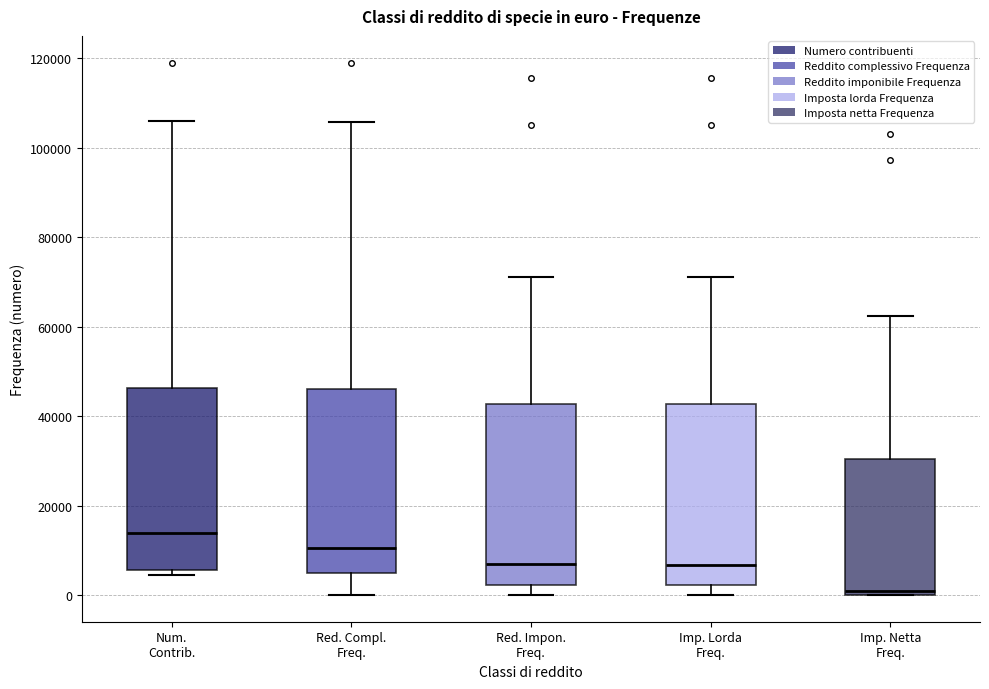

Reading left to right, transcribe this box plot: for each box, give where its median line is, the range the box spans, and where its two whiskers end, as read against the y-axis. The values are not printed on the chart, so give them approximately, as read against the axis.

Num. Contrib.: median 14000, box 6000 to 46000, whiskers 4000 to 106000
Red. Compl. Freq.: median 10000, box 4000 to 46000, whiskers 0 to 106000
Red. Impon. Freq.: median 6000, box 2000 to 42000, whiskers 0 to 72000
Imp. Lorda Freq.: median 6000, box 2000 to 42000, whiskers 0 to 72000
Imp. Netta Freq.: median 0 (just above the box's lower edge), box 0 to 30000, whiskers 0 to 62000